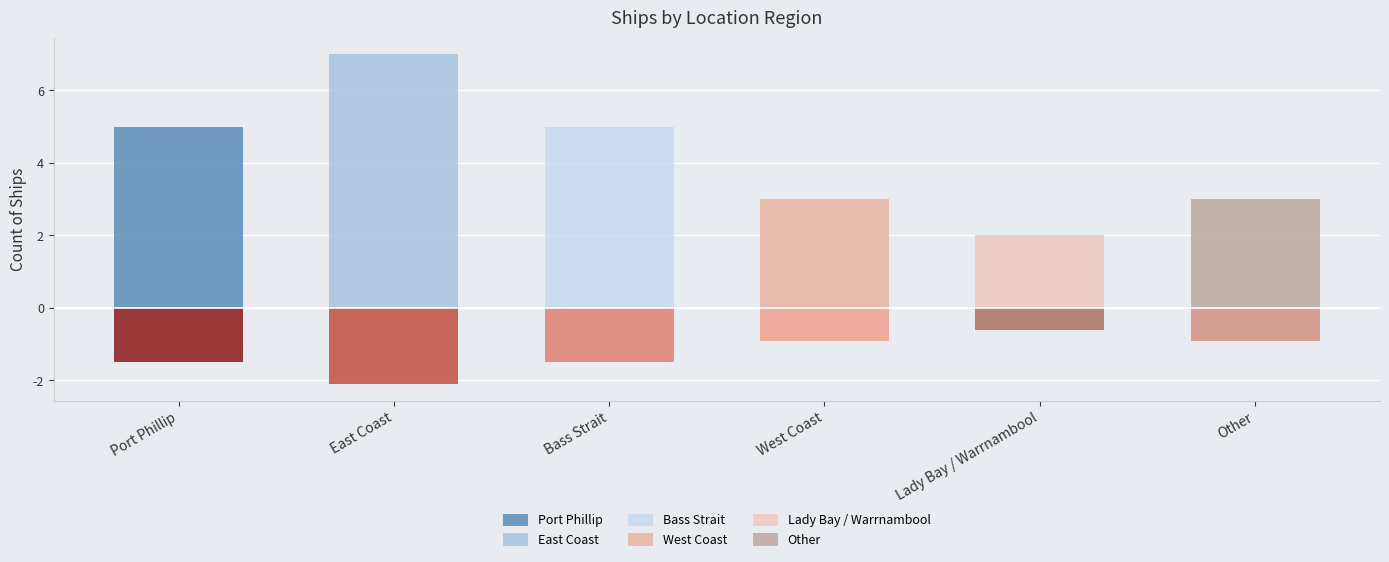

What is the ratio of the value at Other to the value at East Coast?

0.4